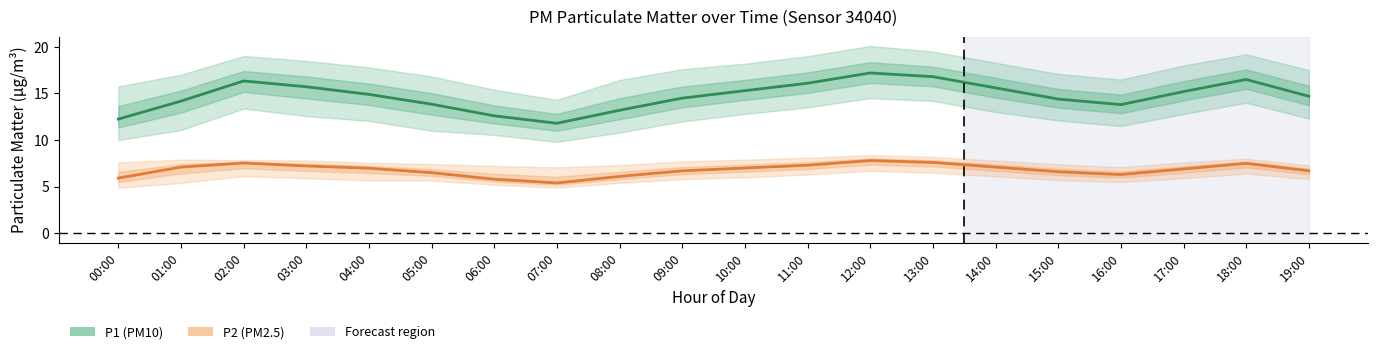

At which category does P1 reach its first local peak?

02:00